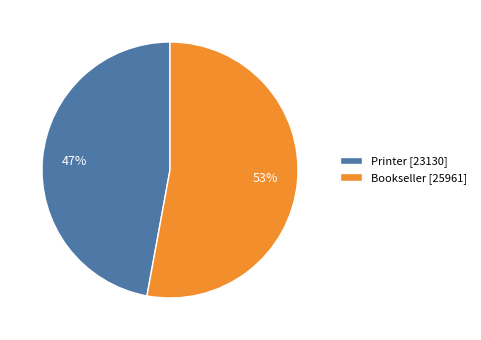

Is there a majority slice in this chart?

Yes